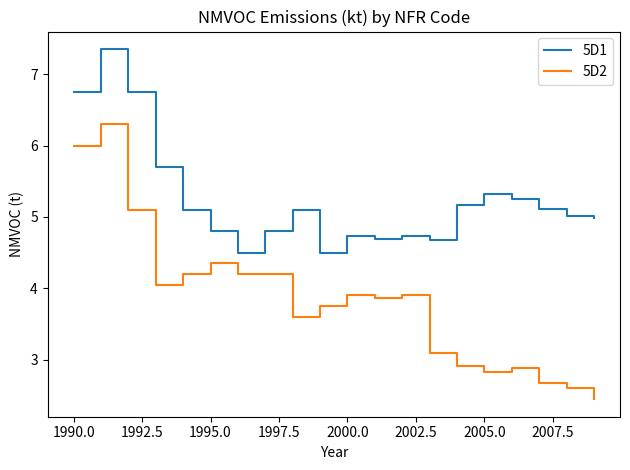

True or false: 5D2 and 5D1 intersect in this chart.

False